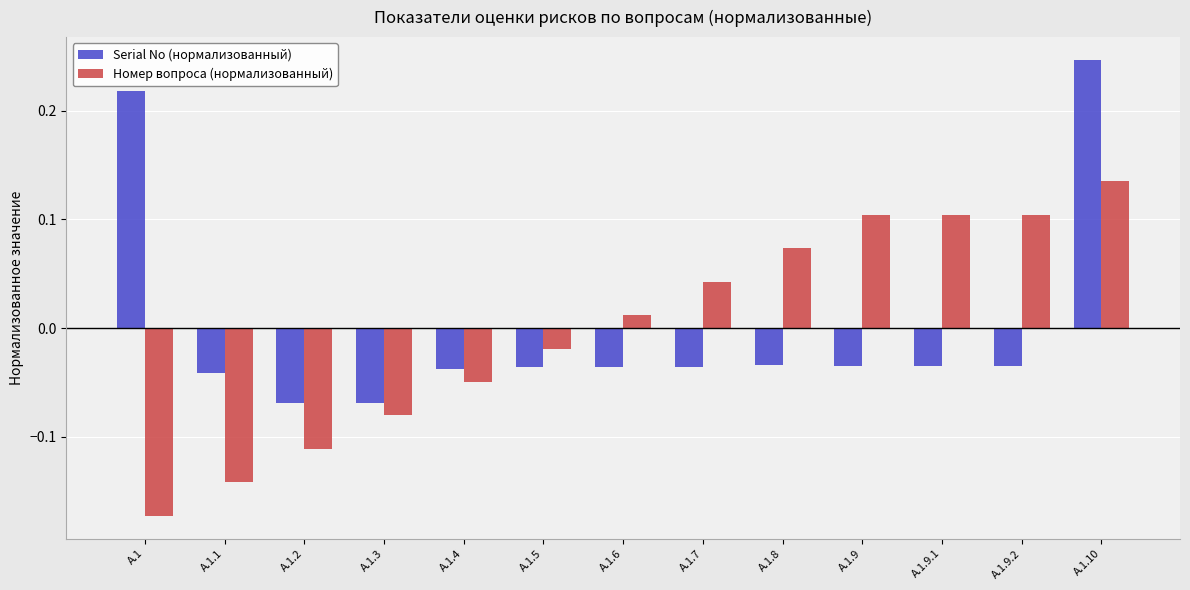

The value of Serial No (нормализованный) at A.1.1 is -0.1. True or false?

False